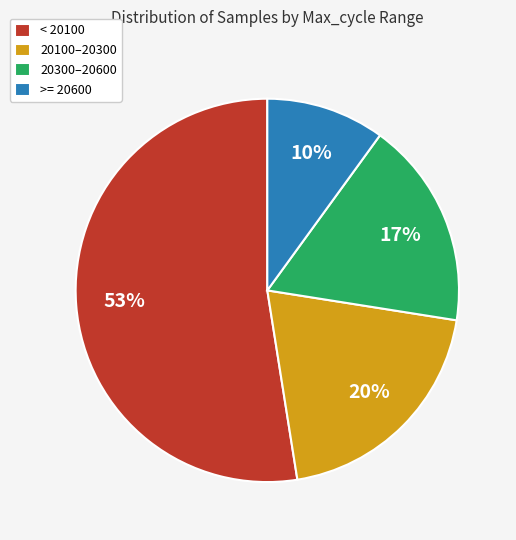

To the nearest percent, what is the difference between the largest and smallest slice percentages?

43%